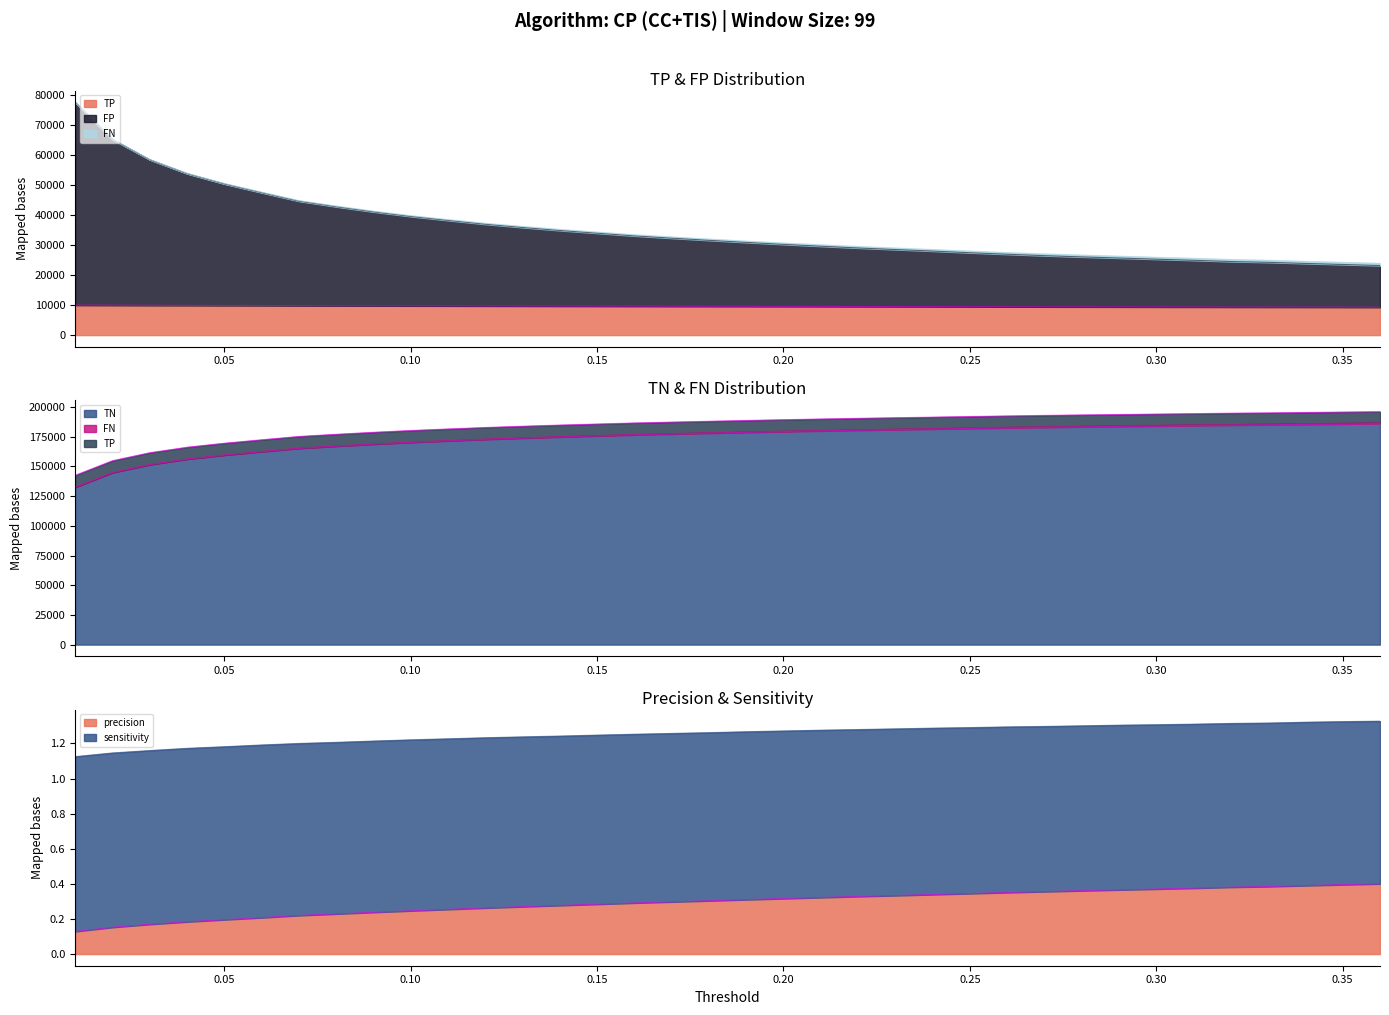

What is the approximate value of TP at 0.11?

9718.0